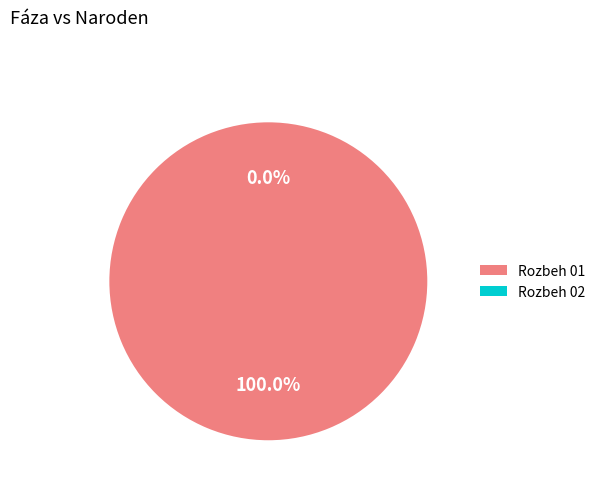

Rank the categories by value from highest to lowest.

Rozbeh 01, Rozbeh 02